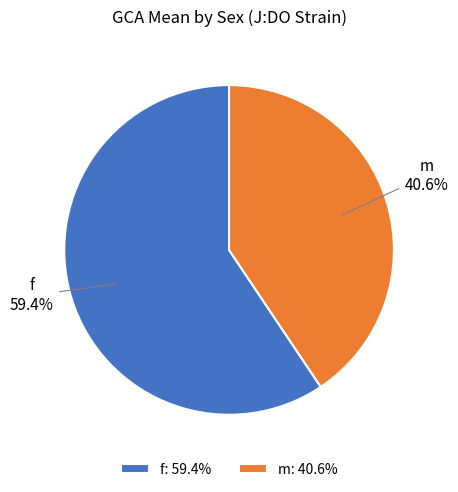

The m slice represents 41% of the pie. True or false?

True